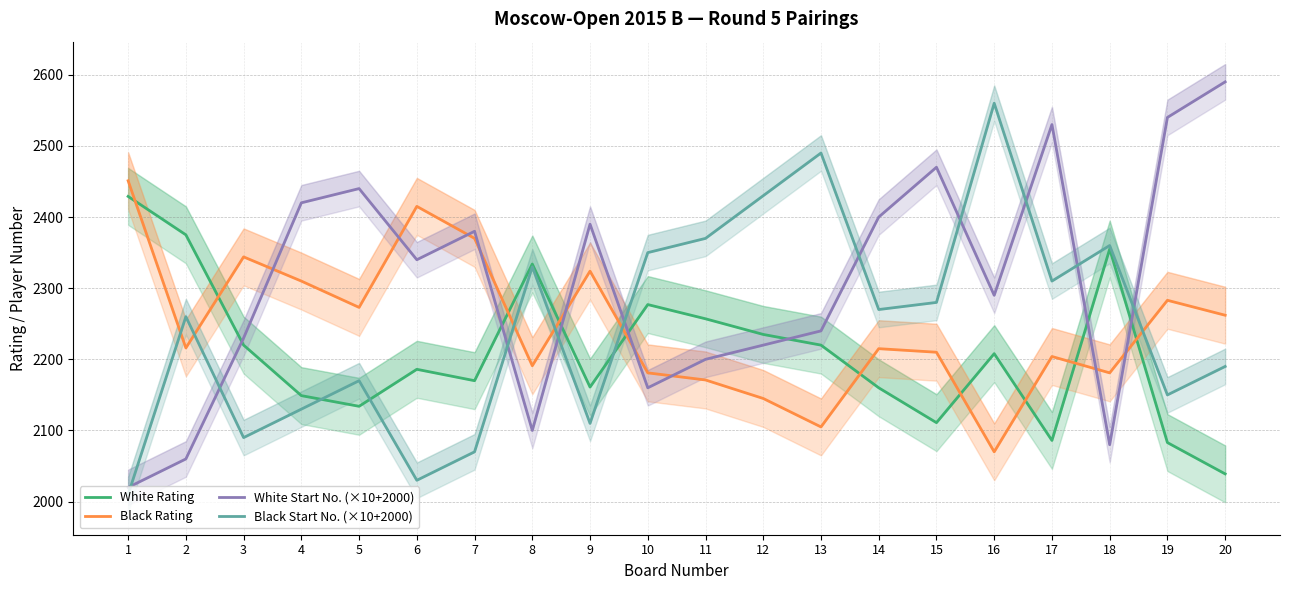

At how many categories does at least one series exceed 2587?

1